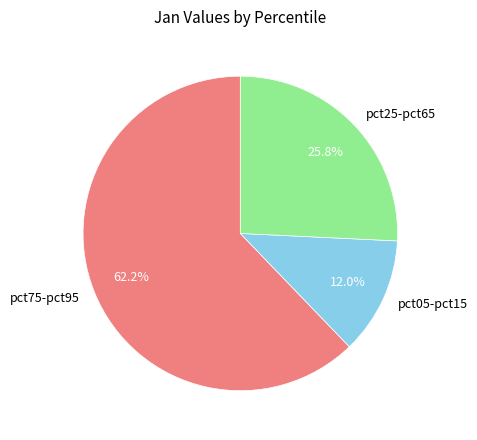

How many slices are in this pie chart?

3